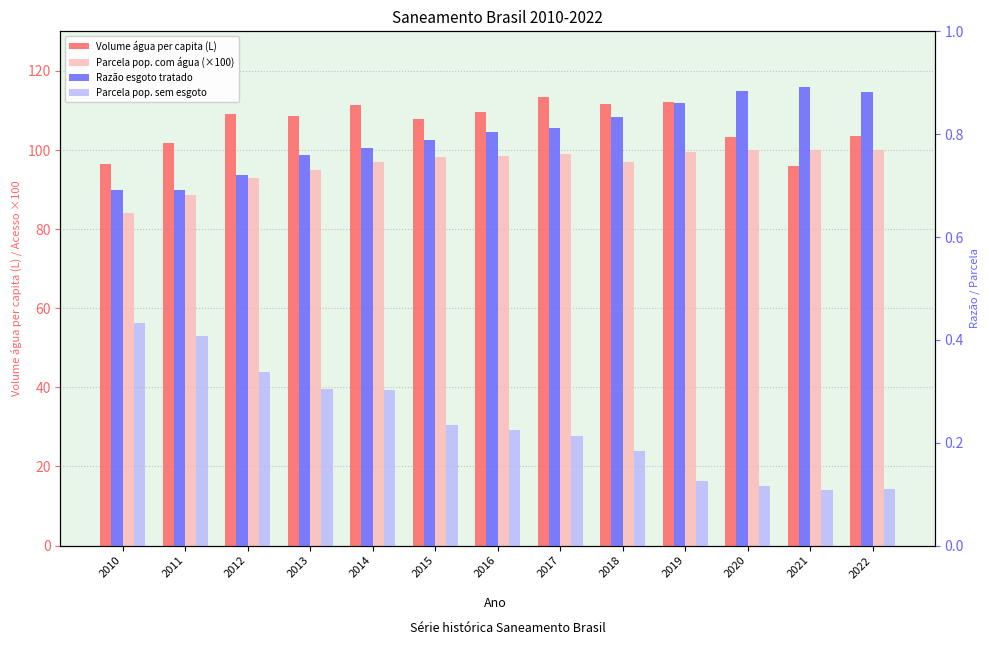

What is the difference between the Razão esgoto tratado values at 2014 and 2022?

0.1